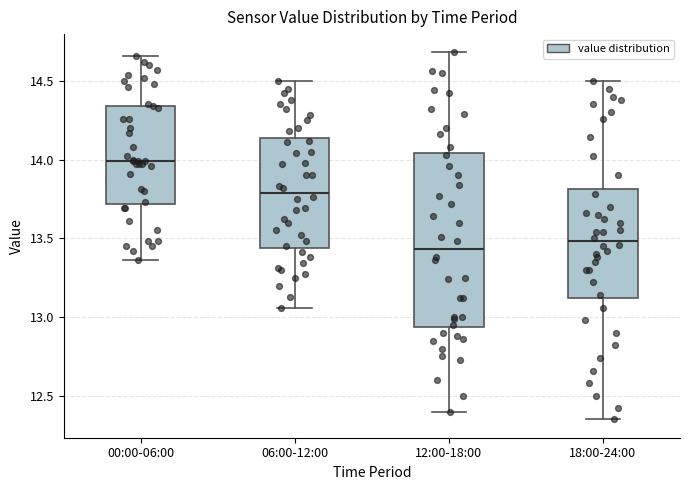

Which box's median line is the highest?

00:00-06:00